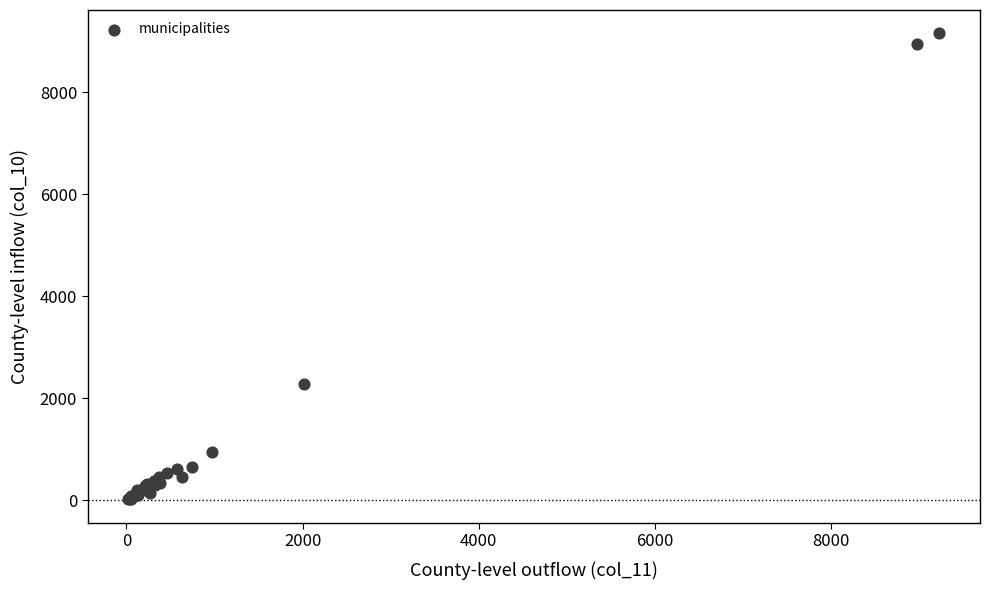

What Y value in the scatter plot is closest to 4582?

2281